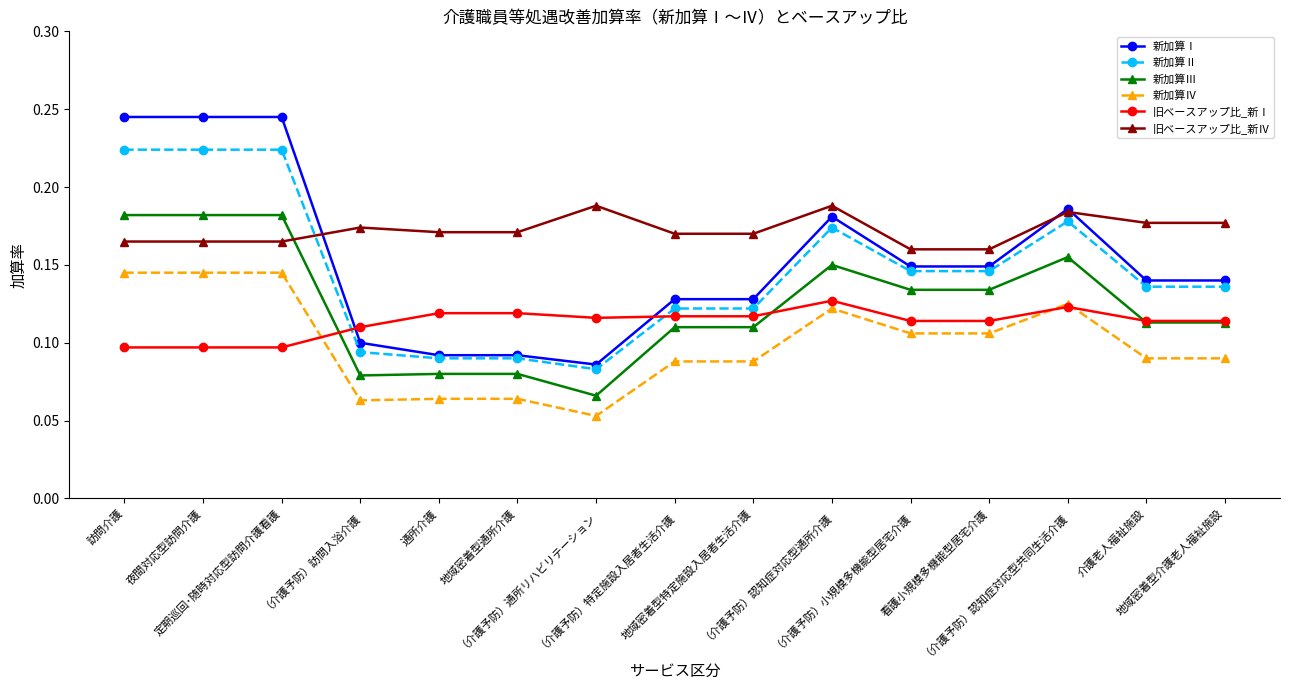

Which series has the widest spread of values?

新加算Ⅰ